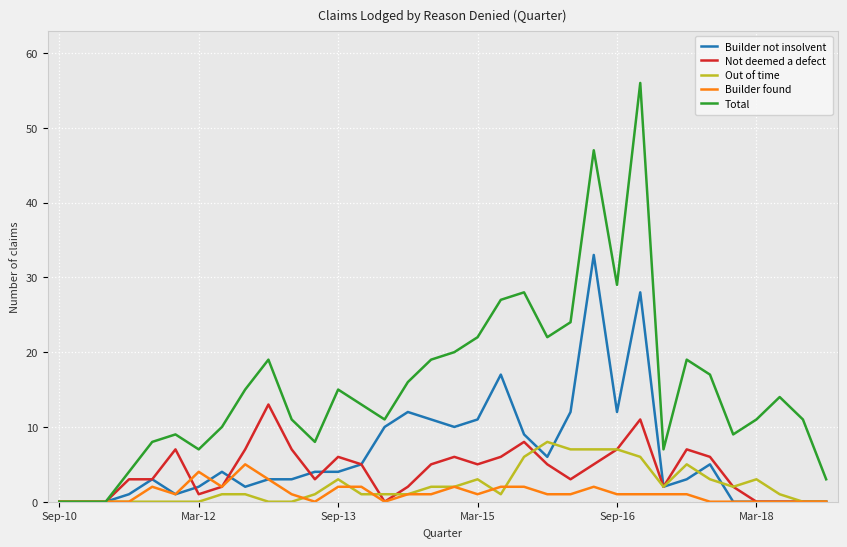

In Total, how many points are higher than both neighbors (excluding endpoints)?

8